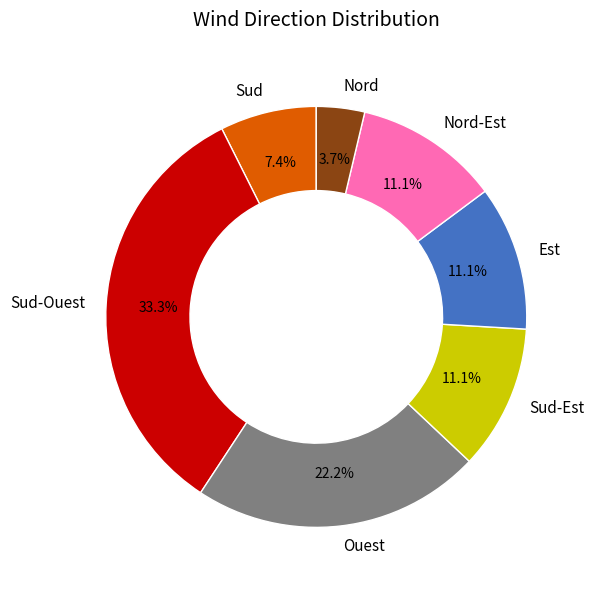

Does Sud-Est account for over 50% of the chart?

No